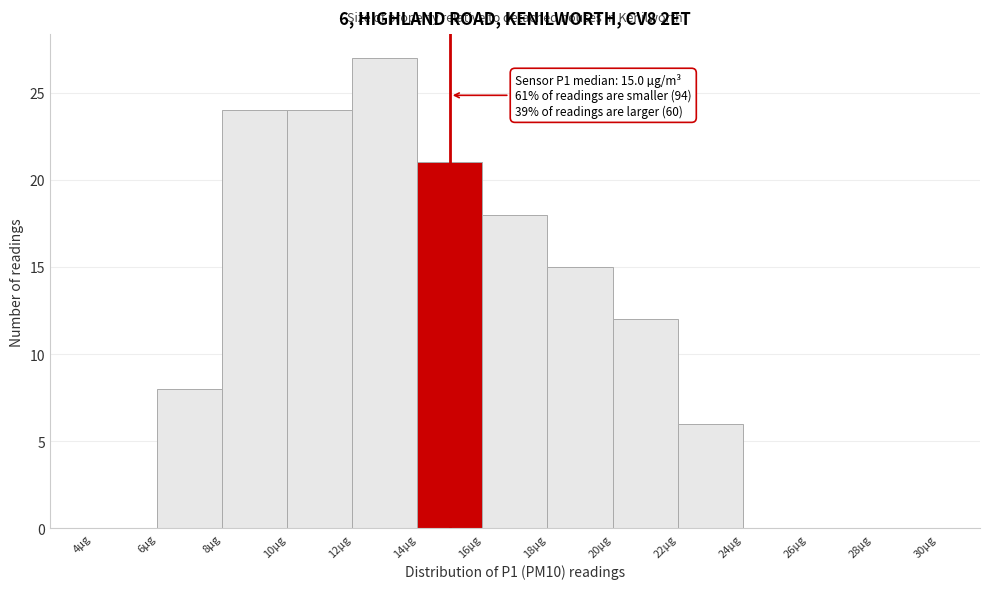

Over which range of the x-axis is the bar tallest?

12 to 14